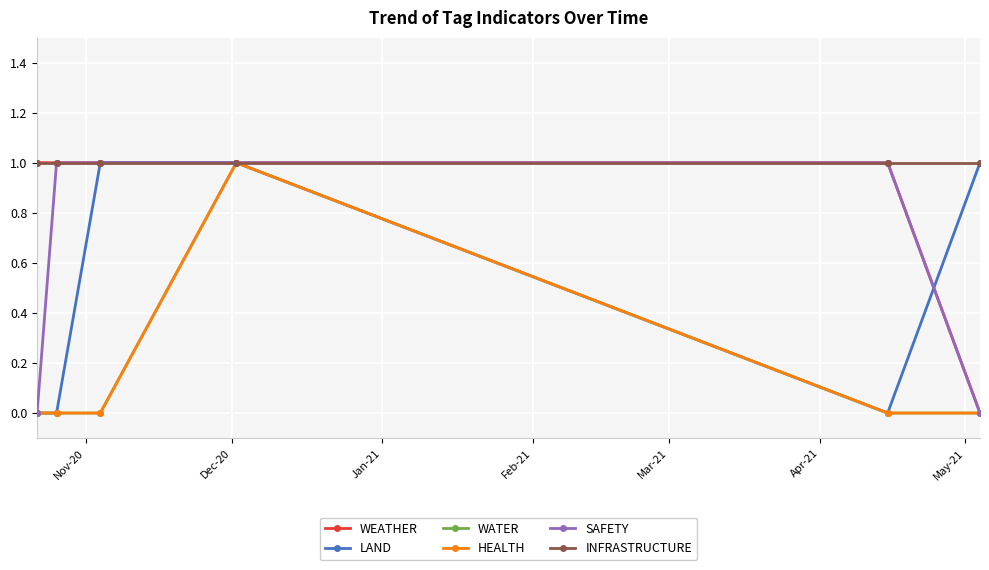

Does the chart have visible grid lines?

Yes